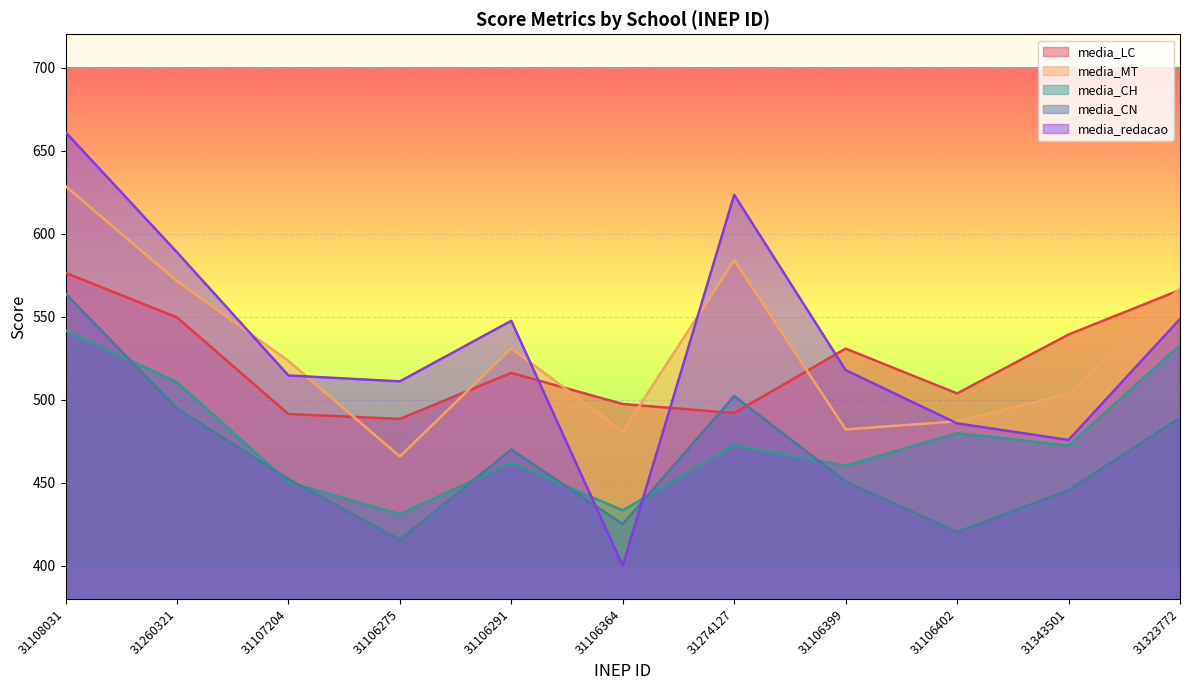

Which series has the largest range (max minus min)?

media_redacao